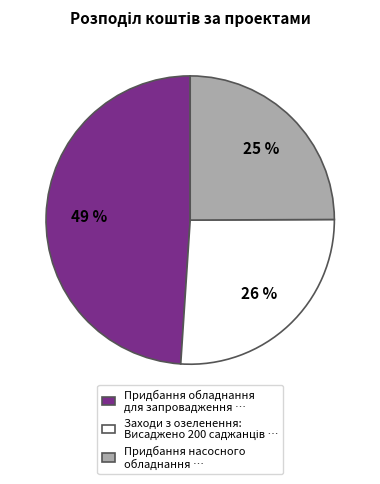

To the nearest percent, what is the combined percentage of Придбання обладнання для запровадження … and Придбання насосного обладнання …?

74%